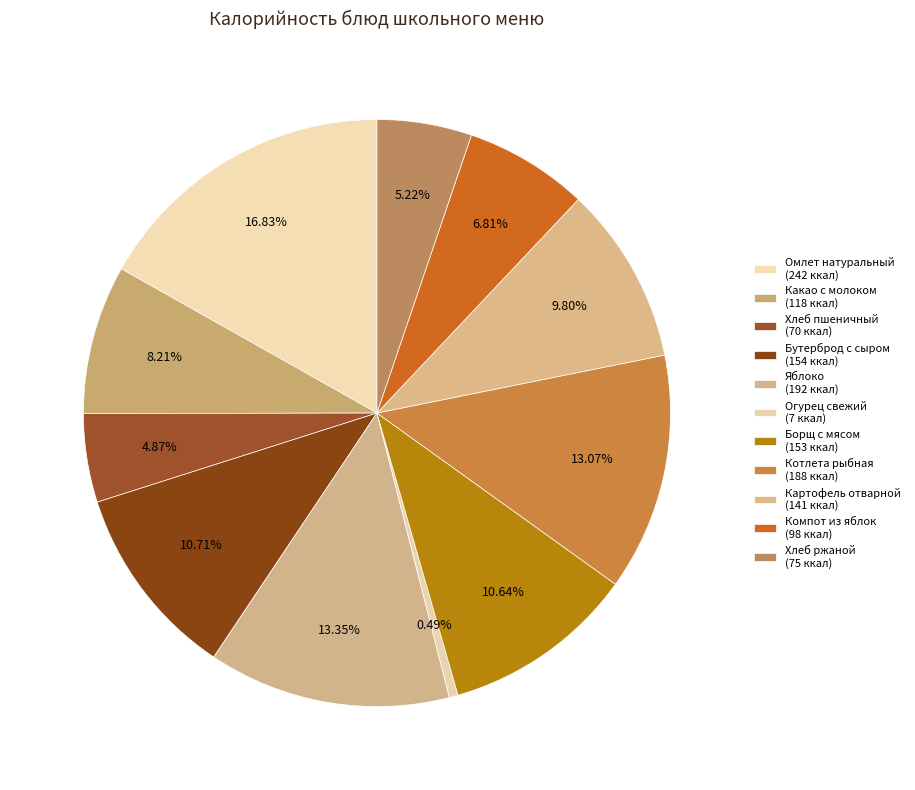

Is it true that Котлета рыбная is 13% of the pie?

True